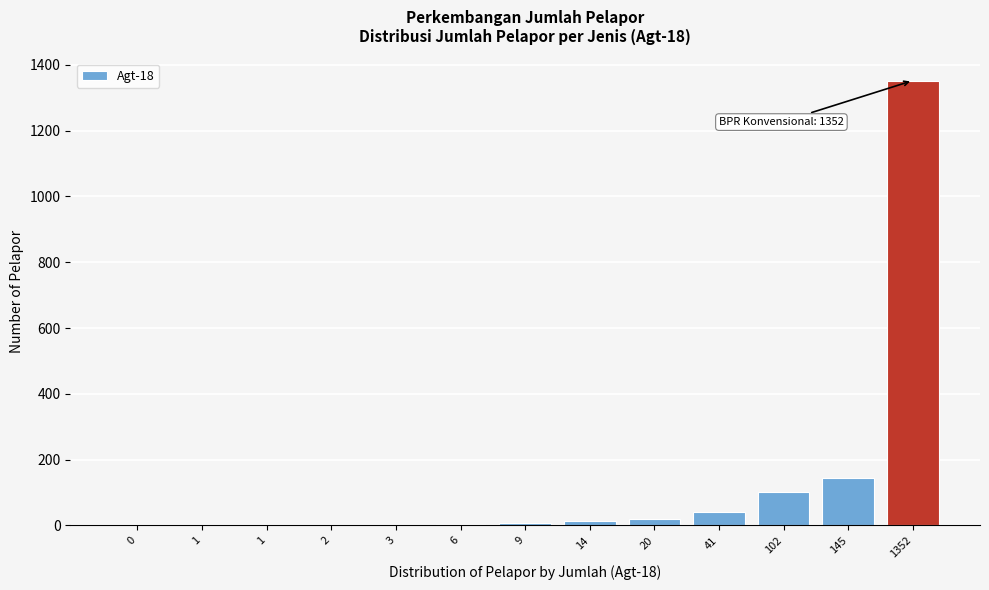

How many series are shown in this chart?

1